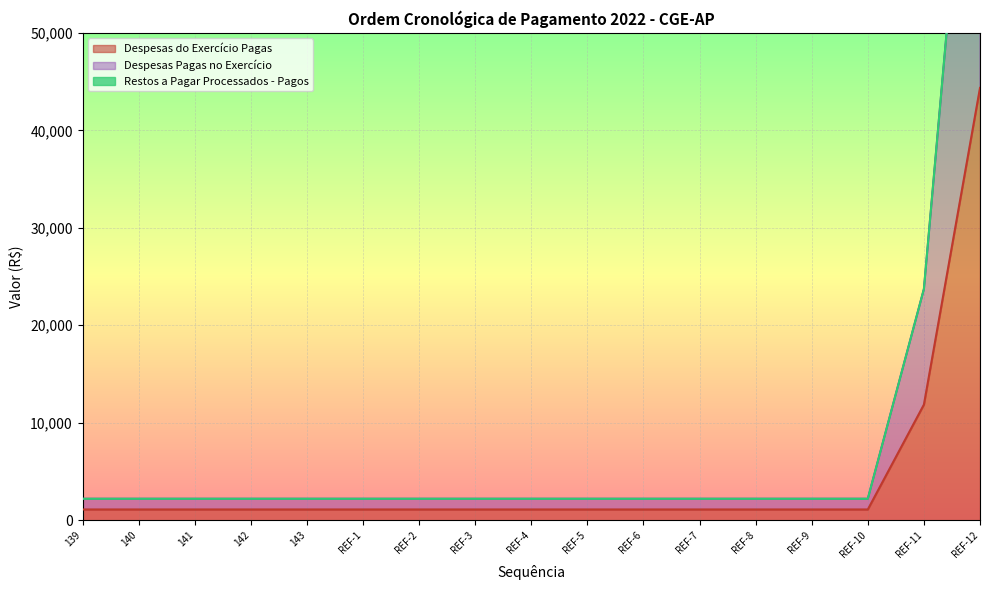

The value of Despesas do Exercício Pagas at 139 is 1100.0. True or false?

True